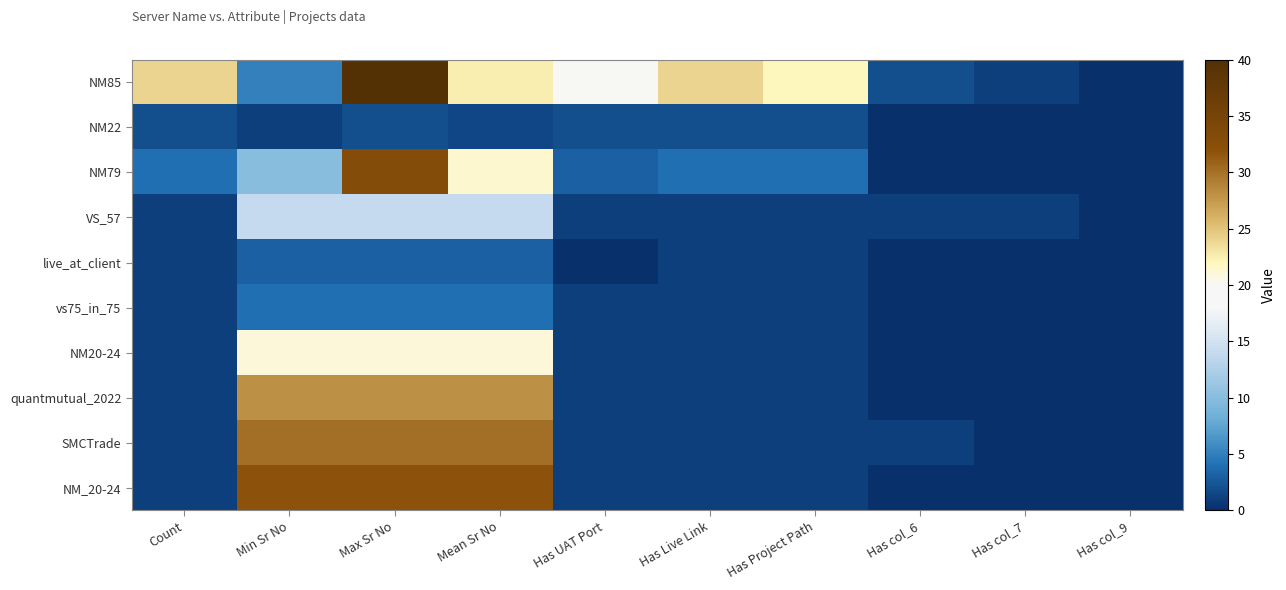

What is the total value across all series at Has col_7?

2.0